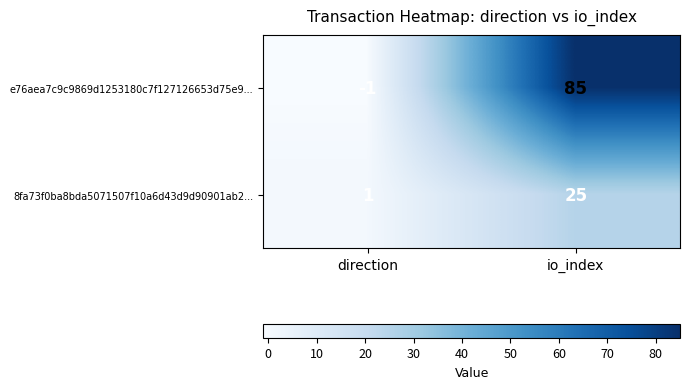

What is the spread (max minus min) of values at io_index?

60